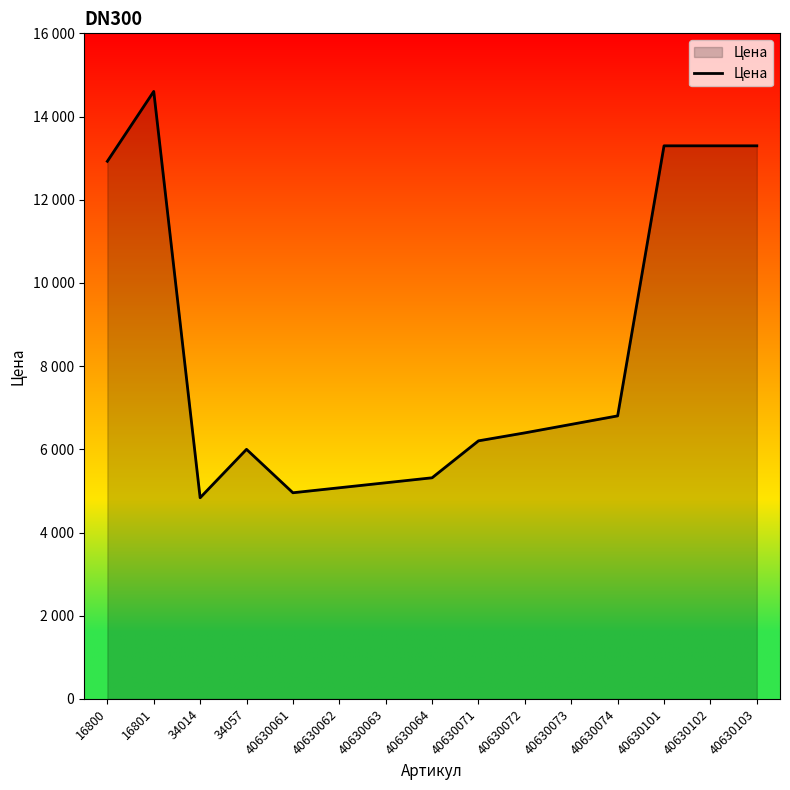

Does the chart have visible grid lines?

No